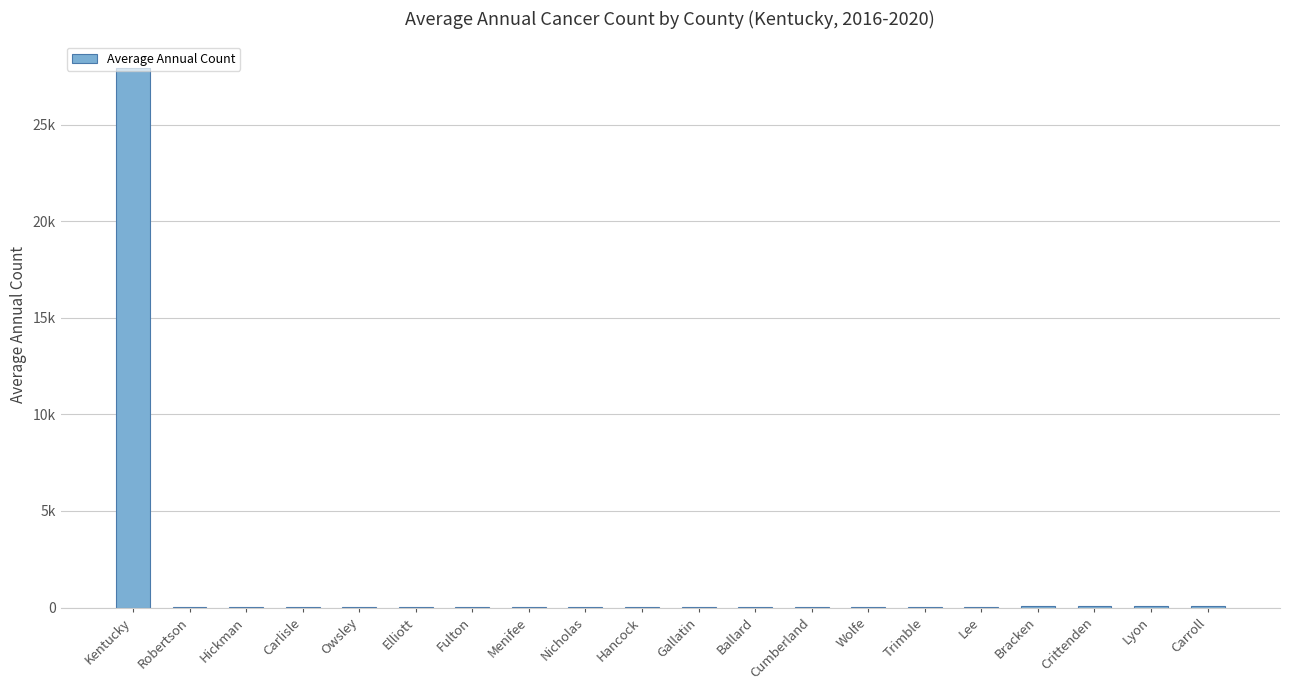

What is the label of the 20th bar from the right?

Kentucky